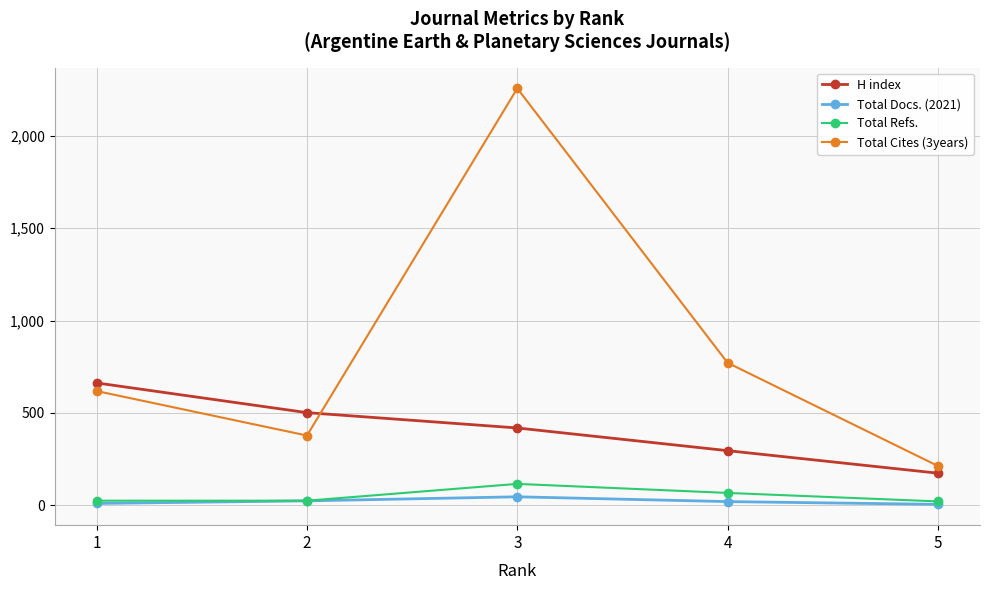

True or false: H index and Total Refs. intersect in this chart.

False